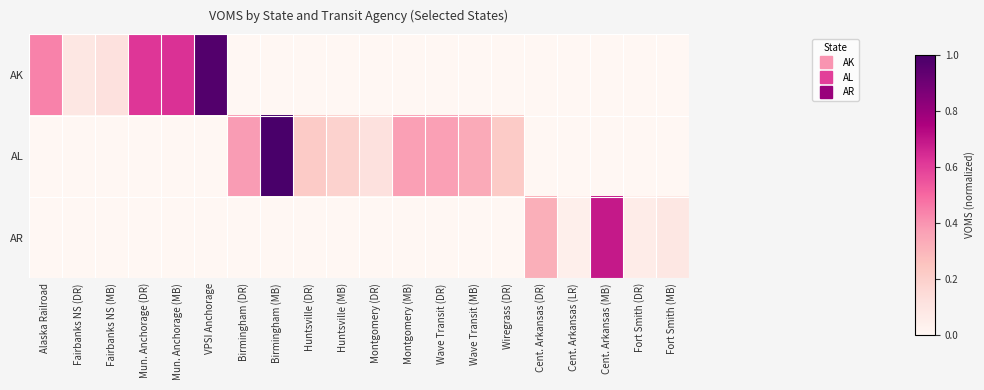

Which series has the largest range (max minus min)?

AL